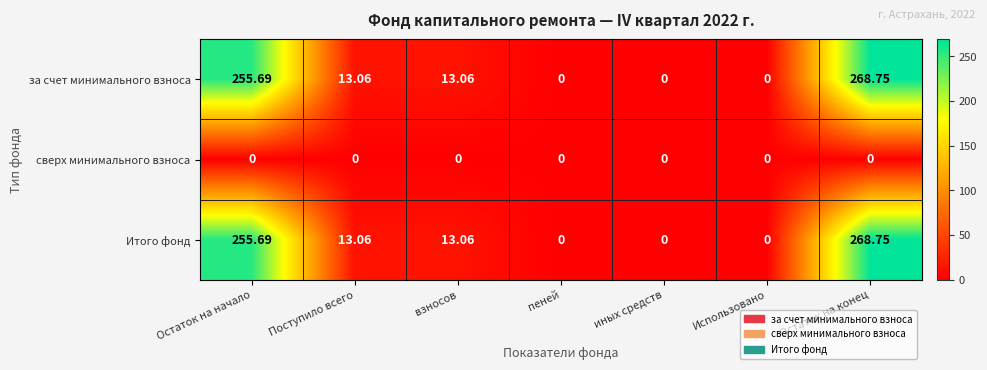

Which label corresponds to the largest value in the chart?

Остаток на конец